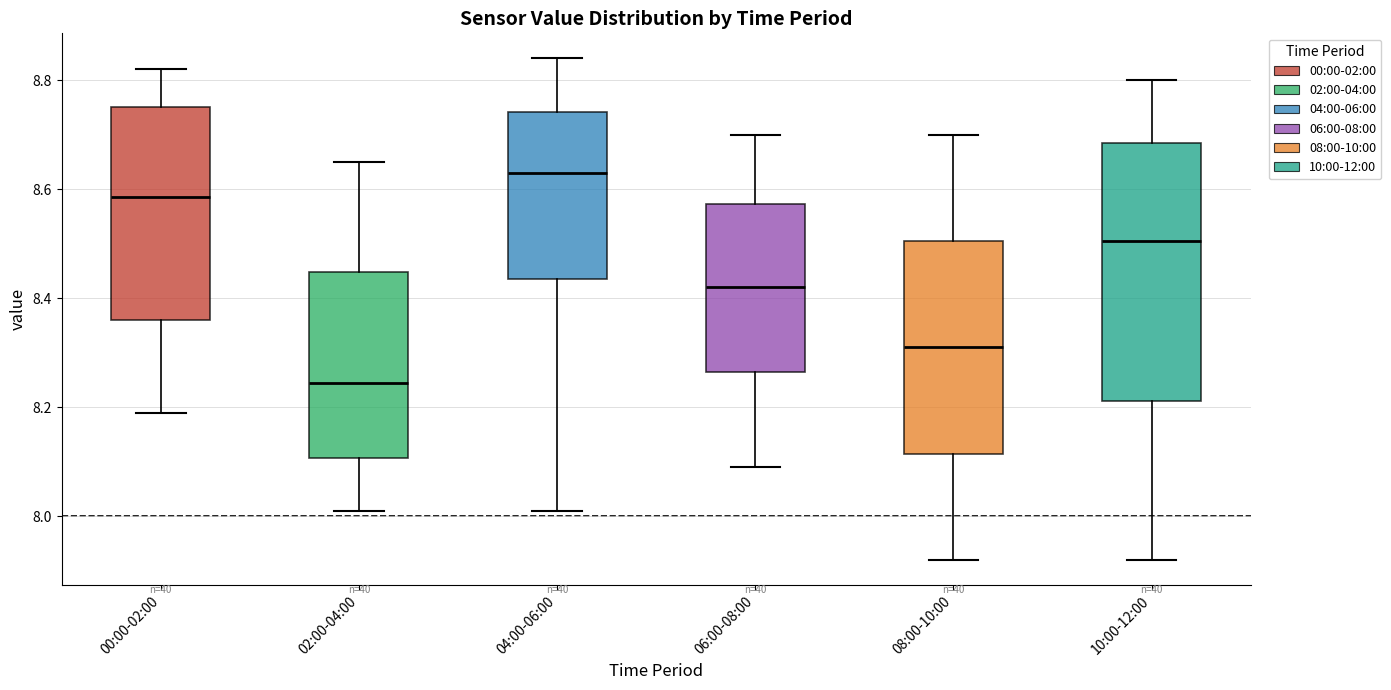

Reading left to right, read every box against the y-axis: the position of its median line, the range the box covers, and the ends of its whiskers. The values are not printed on the chart, so give them approximately, as read against the axis.

00:00-02:00: median 8.58, box 8.36 to 8.76, whiskers 8.20 to 8.82
02:00-04:00: median 8.24, box 8.10 to 8.44, whiskers 8.02 to 8.66
04:00-06:00: median 8.64, box 8.44 to 8.74, whiskers 8.02 to 8.84
06:00-08:00: median 8.42, box 8.26 to 8.58, whiskers 8.10 to 8.70
08:00-10:00: median 8.32, box 8.12 to 8.50, whiskers 7.92 to 8.70
10:00-12:00: median 8.50, box 8.22 to 8.68, whiskers 7.92 to 8.80